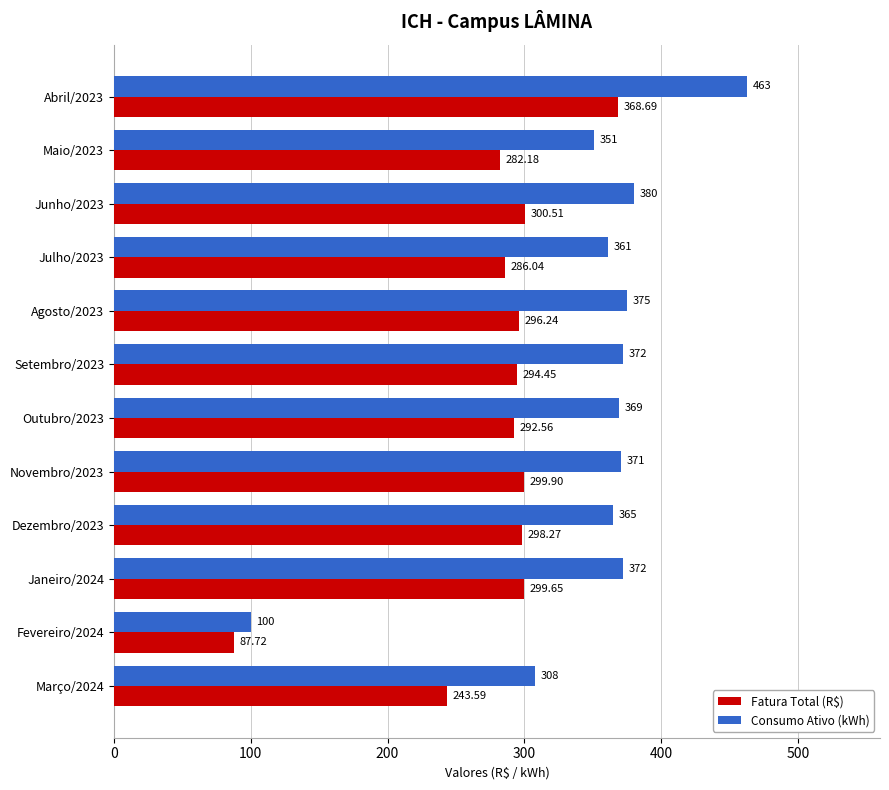

What is the total value across all series at Julho/2023?

647.0